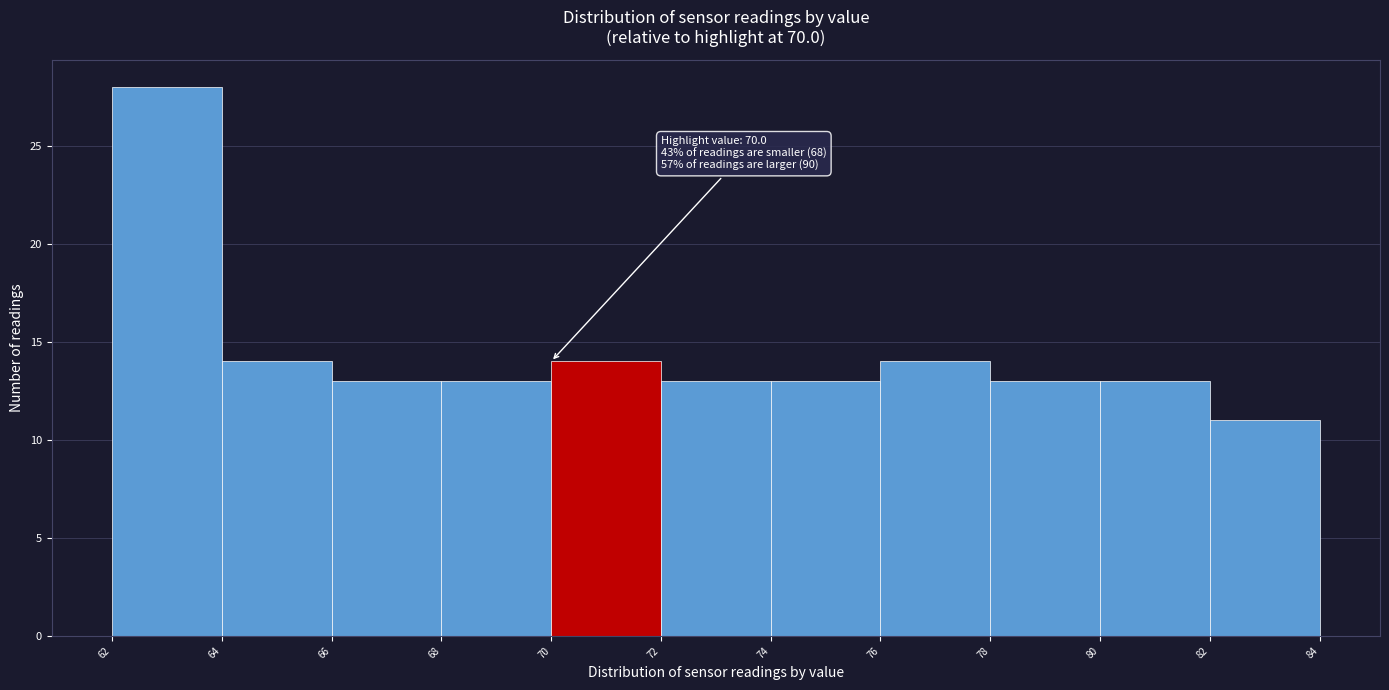

Over which range of the x-axis is the bar tallest?

62 to 64